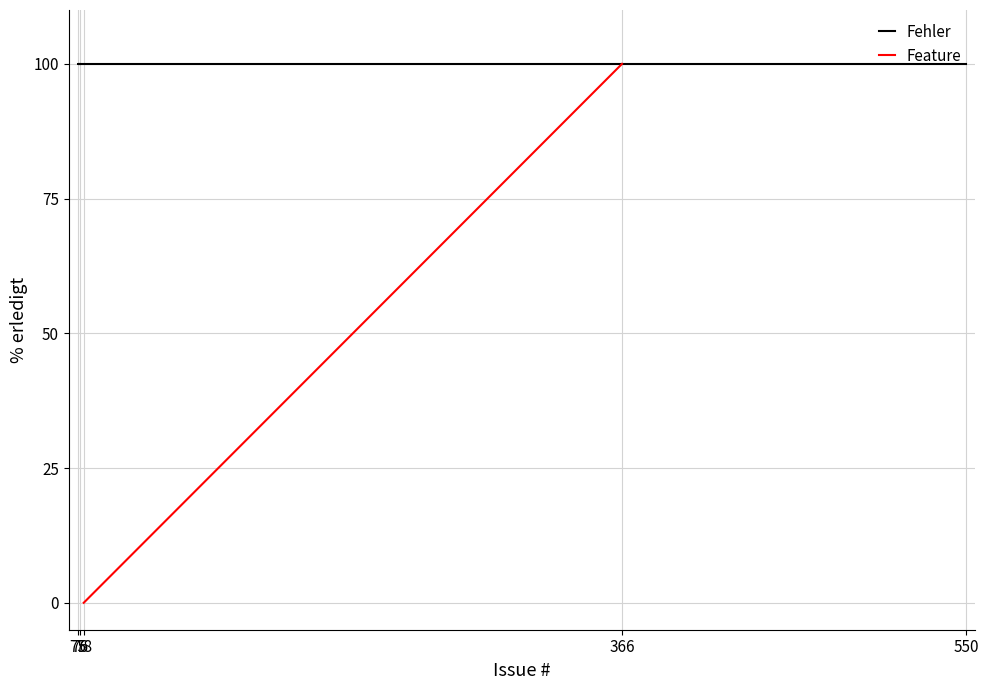

Rank the categories by value from highest to lowest.

0, 1, 2, 3, 4